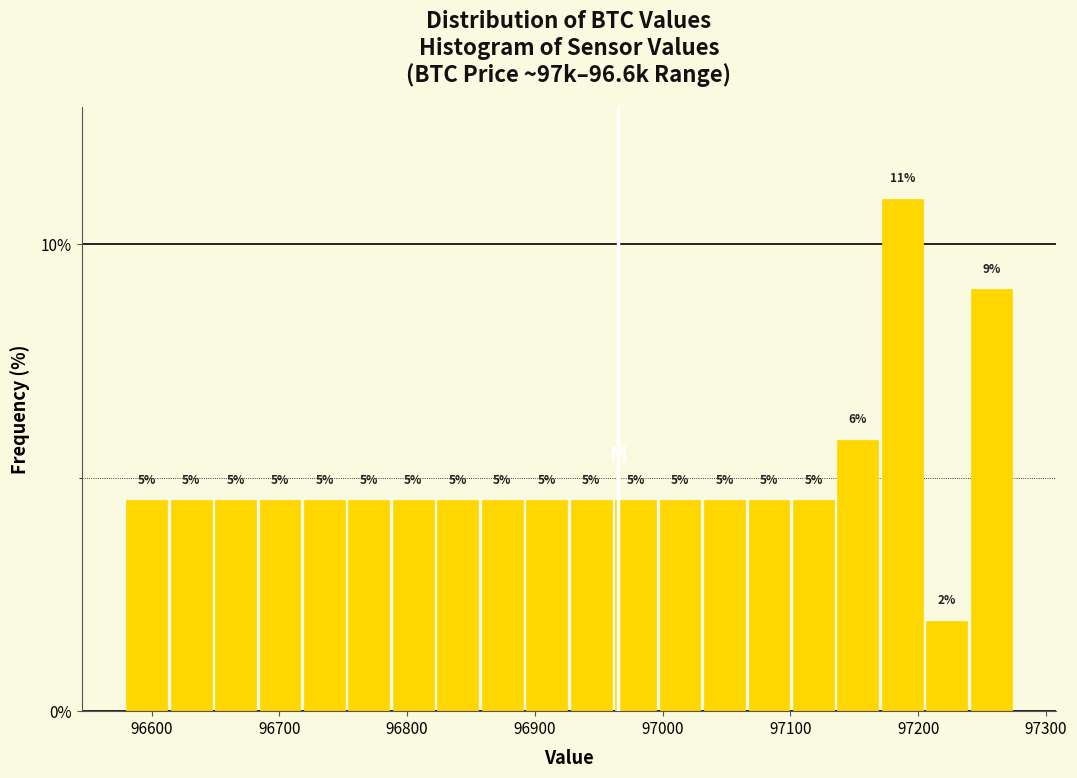

Read against the x-axis, roughly where is the centre of the tallest bar?

97190